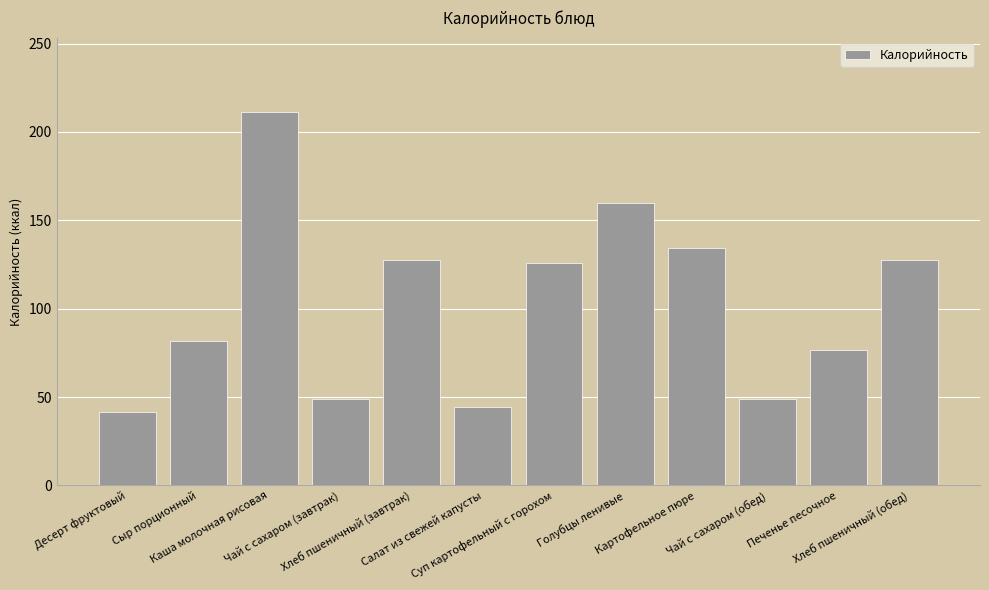

The value at Картофельное пюре is 134.0. True or false?

True